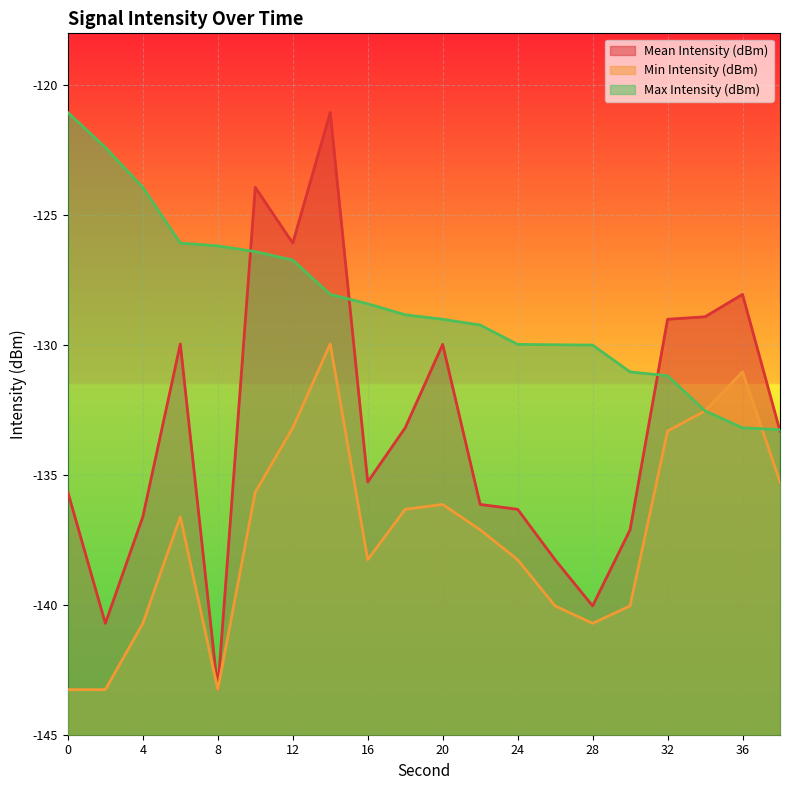

What is the value of the Max Intensity (dBm) point at the 14th from the left?

-130.0